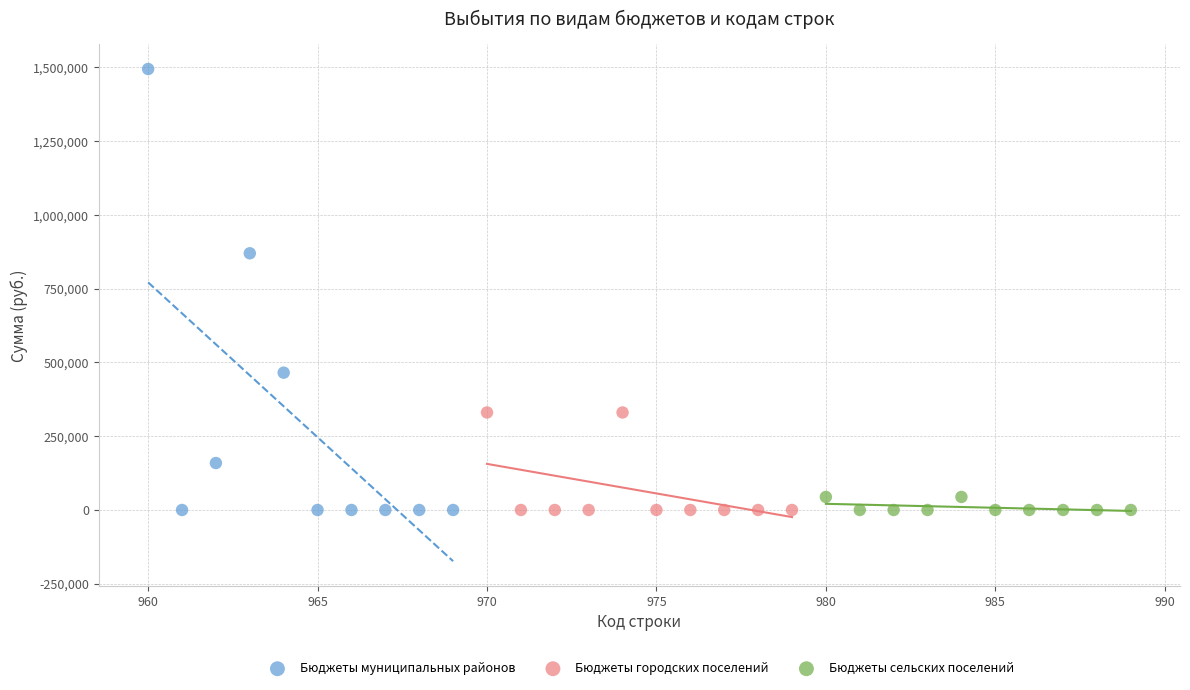

Which series has the largest Y range (max minus min)?

Бюджеты муниципальных районов